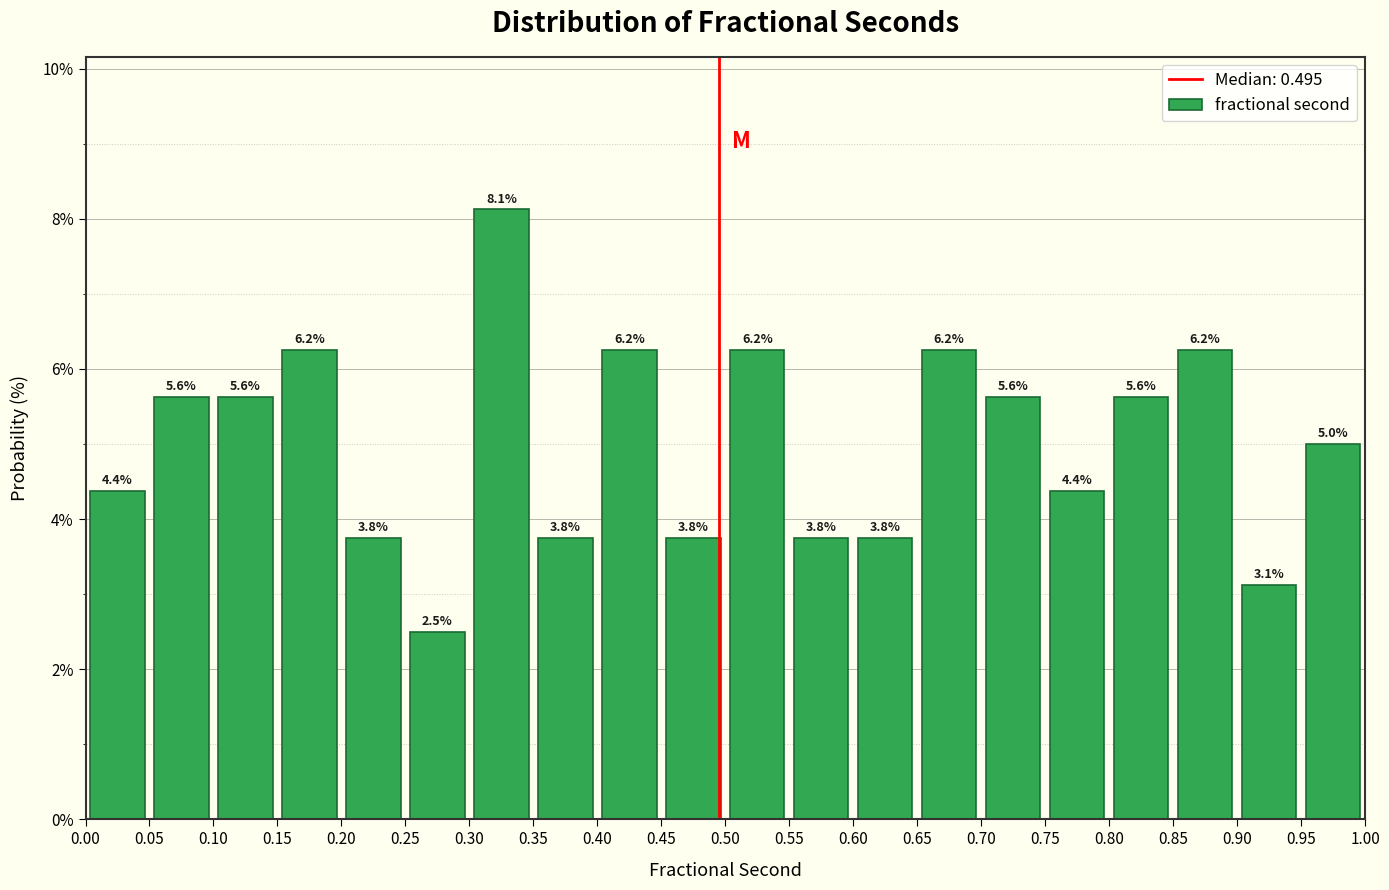

Reading left to right, transcribe this chart: for each bar, give the range it covers on the x-axis and its height.

0.00 to 0.05: 4.4
0.05 to 0.10: 5.6
0.10 to 0.15: 5.6
0.15 to 0.20: 6.2
0.20 to 0.25: 3.8
0.25 to 0.30: 2.5
0.30 to 0.35: 8.1
0.35 to 0.40: 3.8
0.40 to 0.45: 6.2
0.45 to 0.50: 3.8
0.50 to 0.55: 6.2
0.55 to 0.60: 3.8
0.60 to 0.65: 3.8
0.65 to 0.70: 6.2
0.70 to 0.75: 5.6
0.75 to 0.80: 4.4
0.80 to 0.85: 5.6
0.85 to 0.90: 6.2
0.90 to 0.95: 3.1
0.95 to 1.00: 5.0